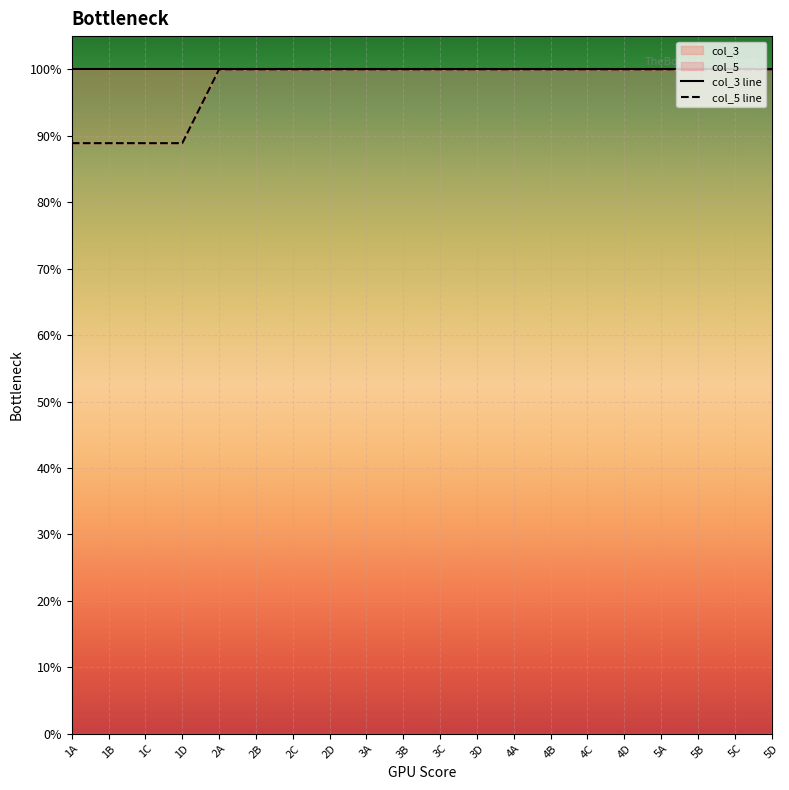

What is the difference between the maximum and second lowest values?

11.1